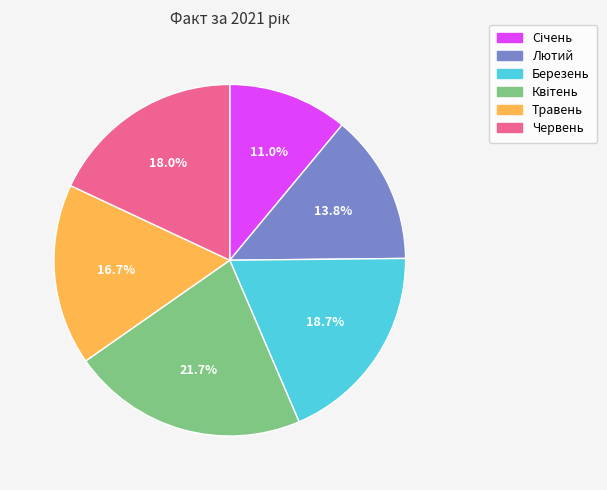

How many segments does this pie chart have?

6